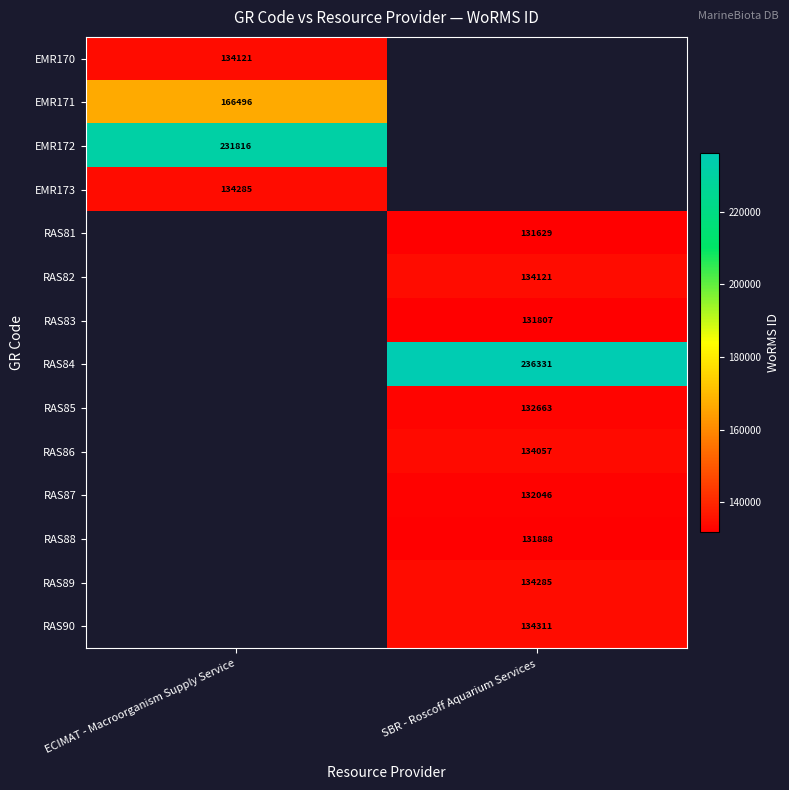

What is the maximum value shown in the chart?

236331.0